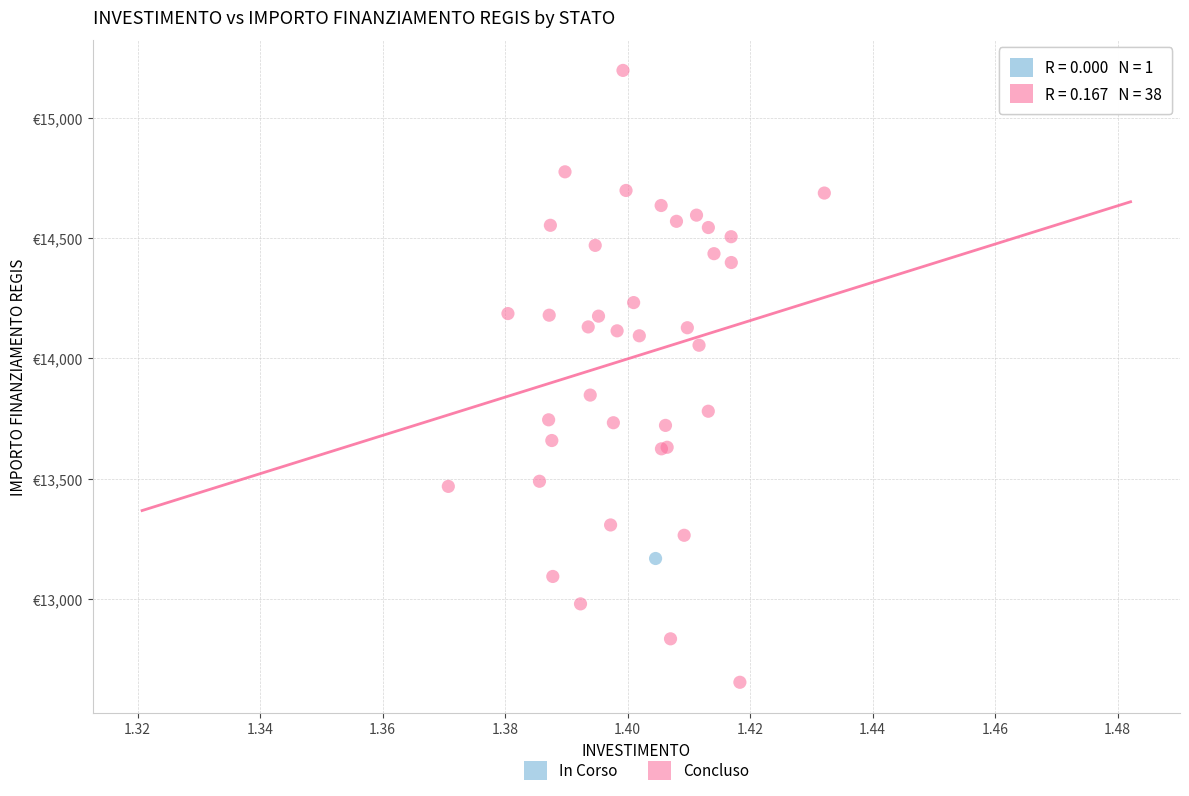

What are all the series names shown in the legend?

In Corso, Concluso